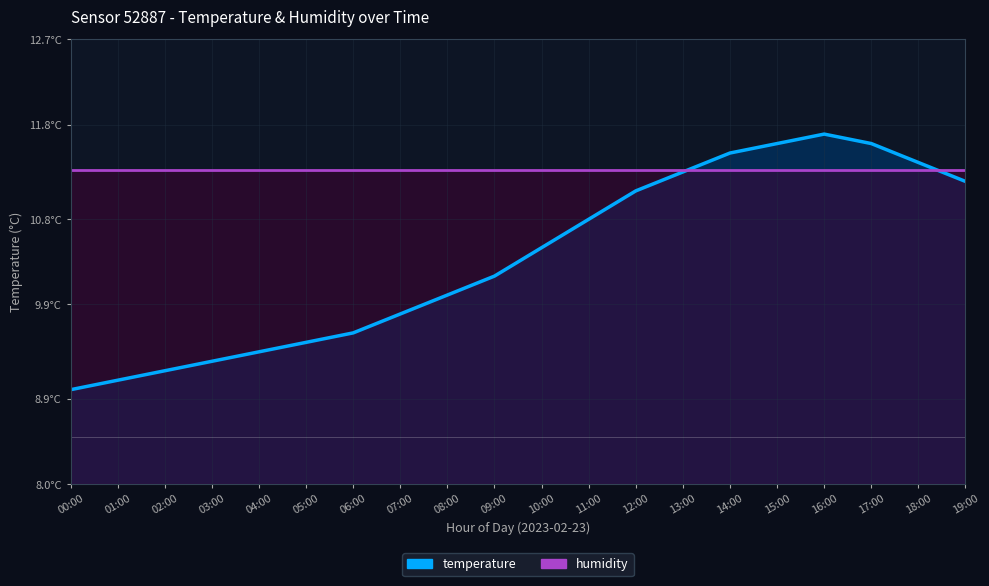

At 13:00, list the series in order from smallest to largest.

temperature, humidity